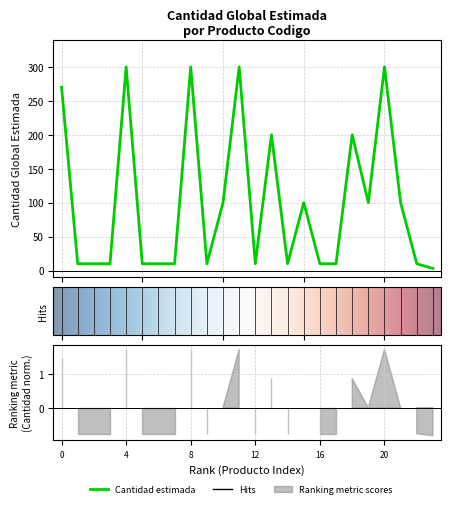

Where is the data nearest to the value 151?

13